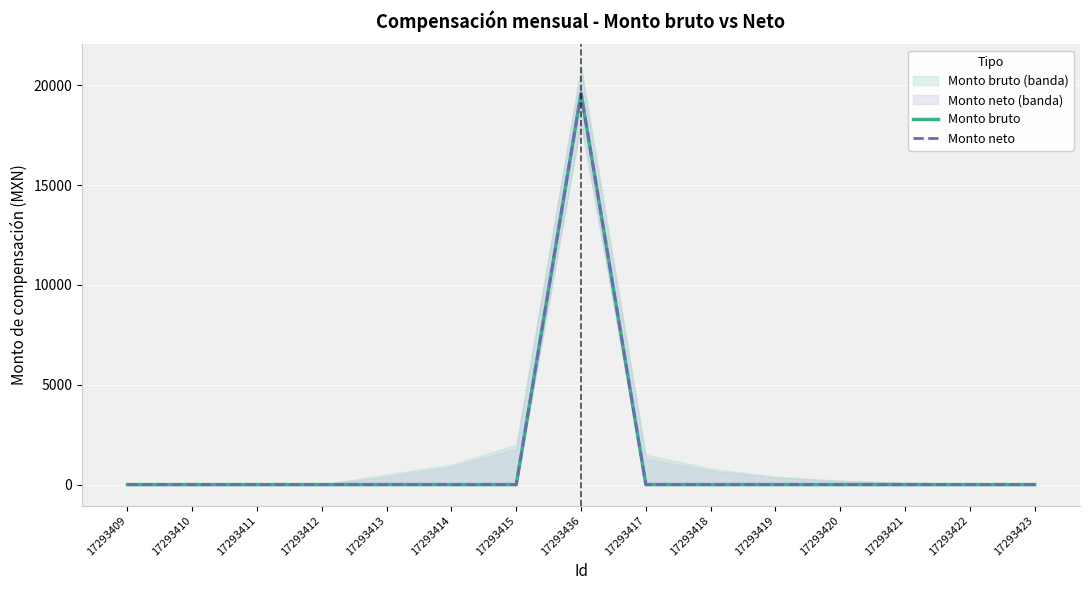

Which series has the widest spread of values?

Monto bruto